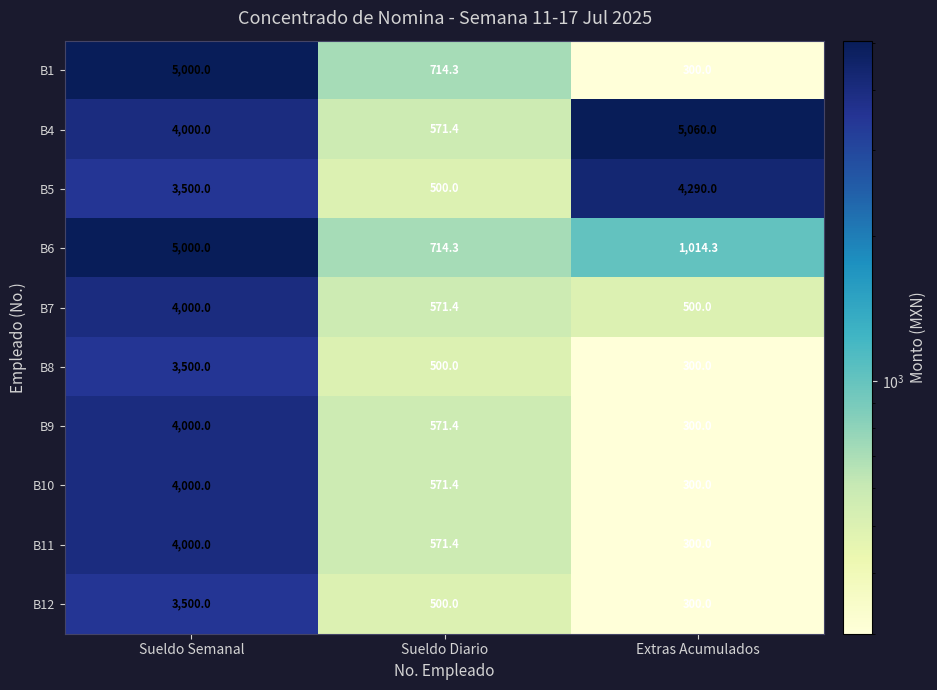

The value of B7 at Extras Acumulados is 337.9. True or false?

False